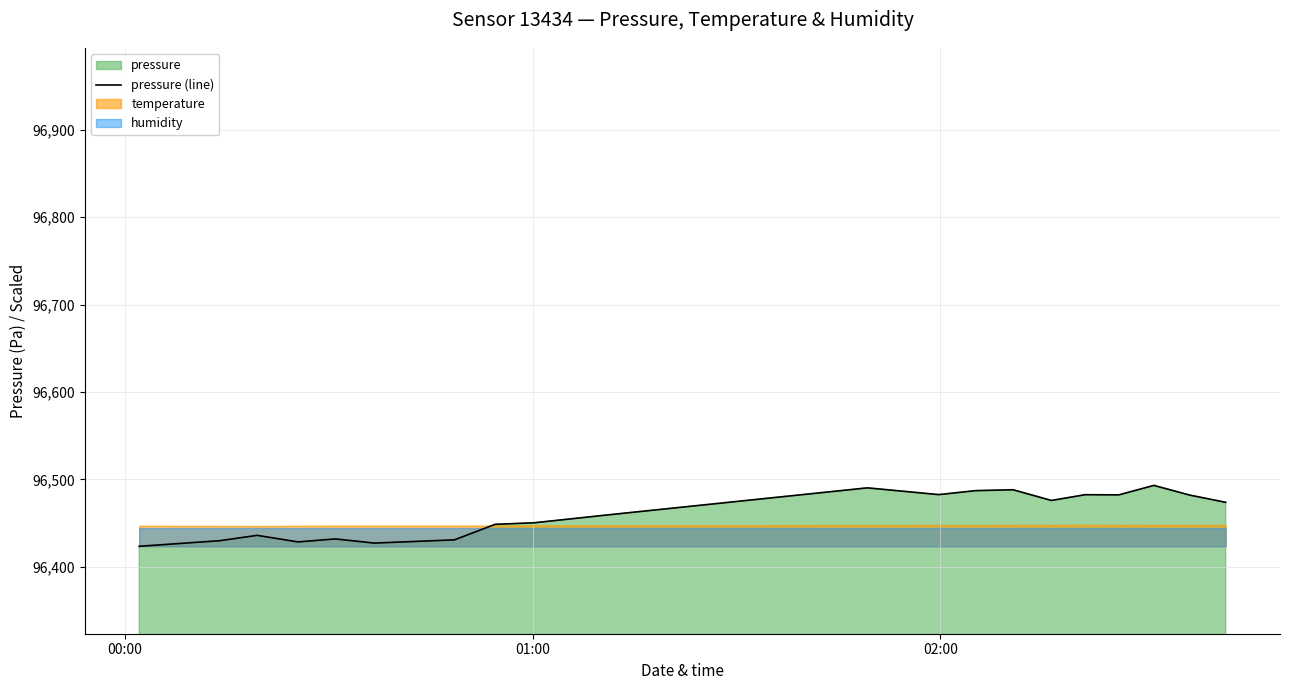

What is the lowest value of the pressure (line) series?

96423.6